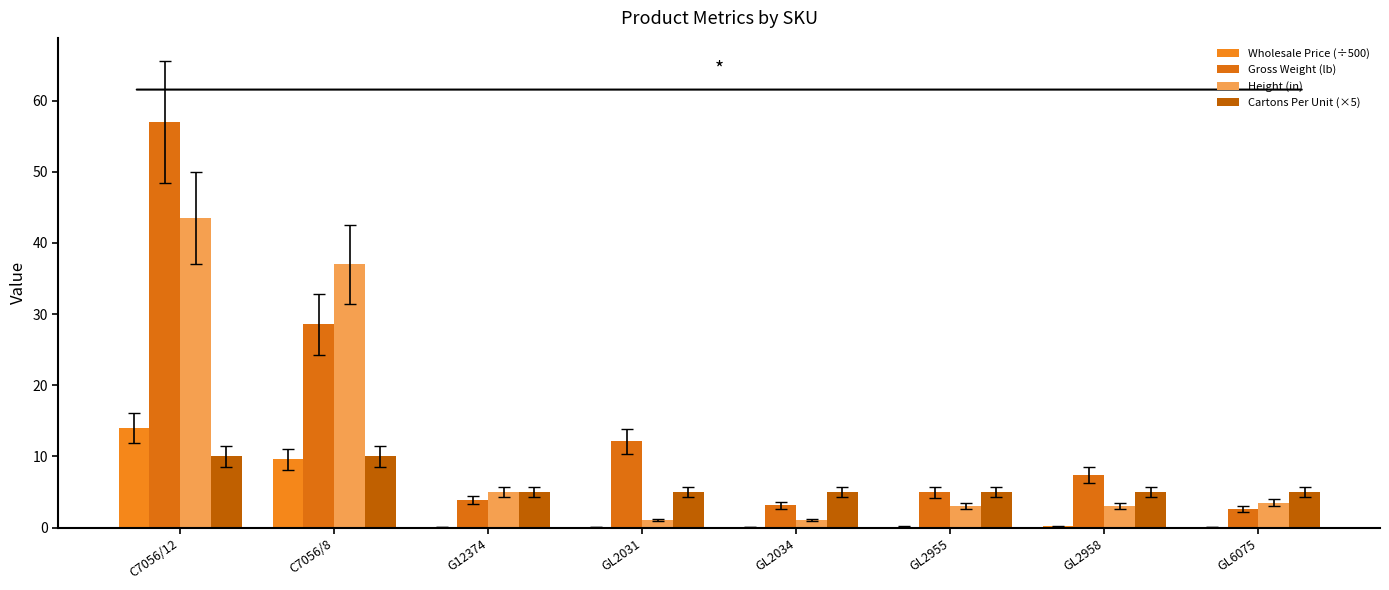

At which category is the sum across all series the highest?

C7056/12